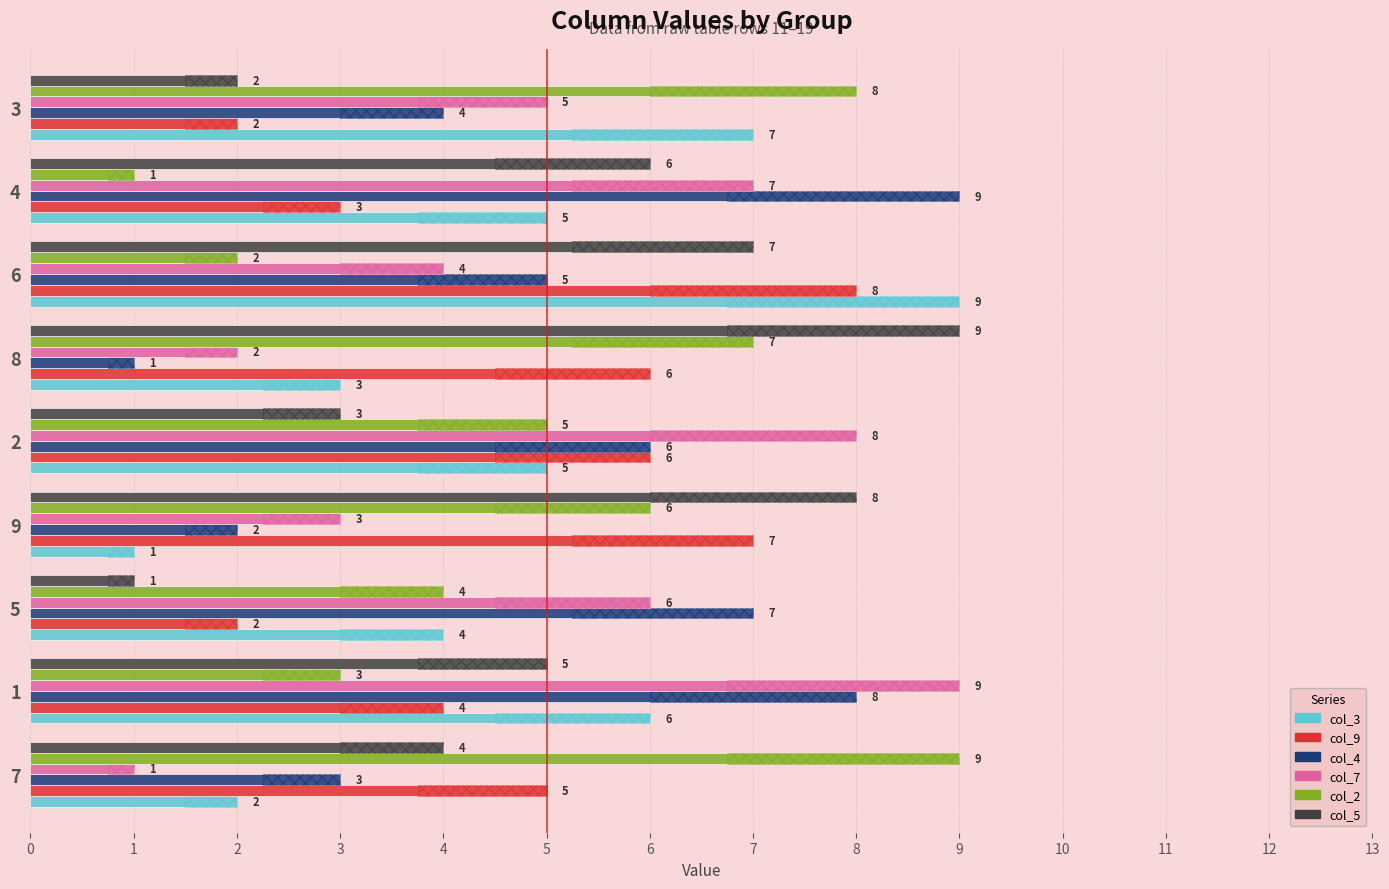

What is the minimum value shown in the chart?

1